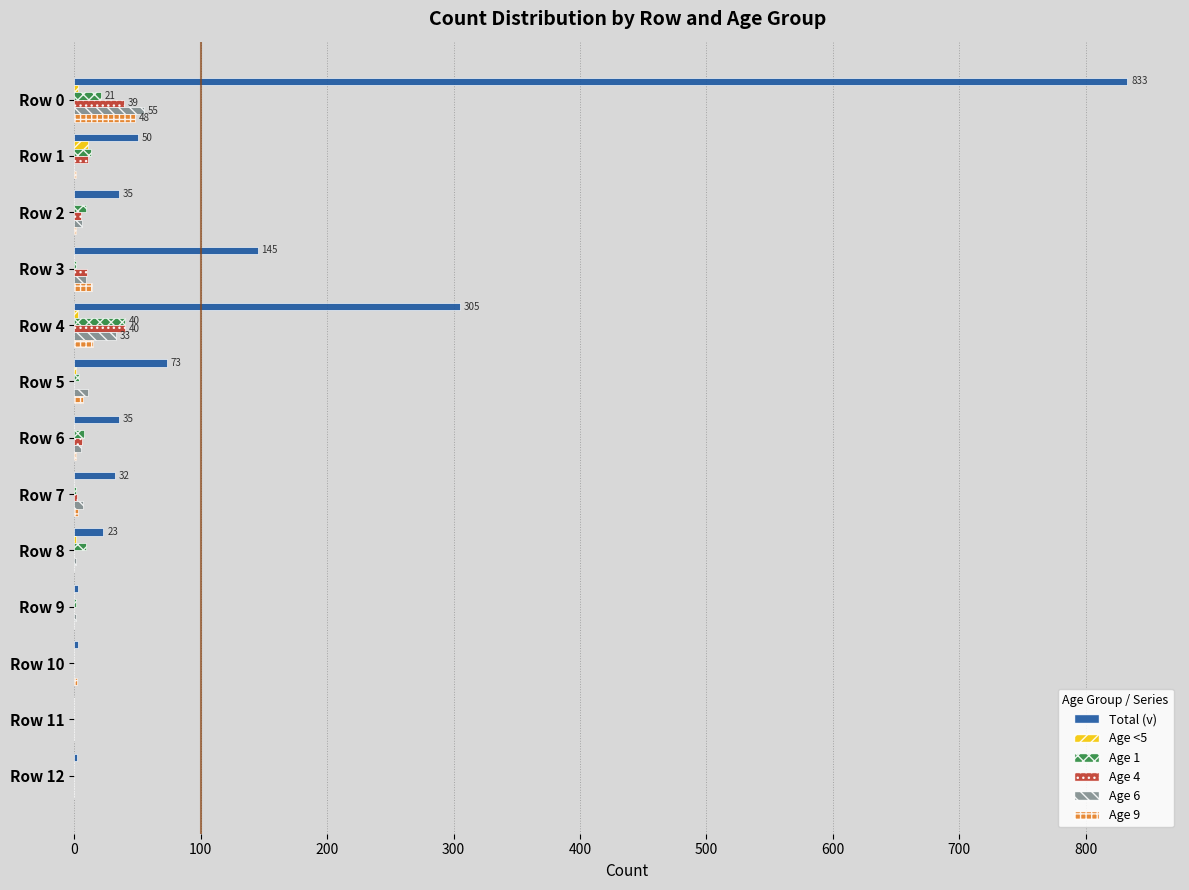

Is it true that Age 4 equals 39 at Row 0?

True